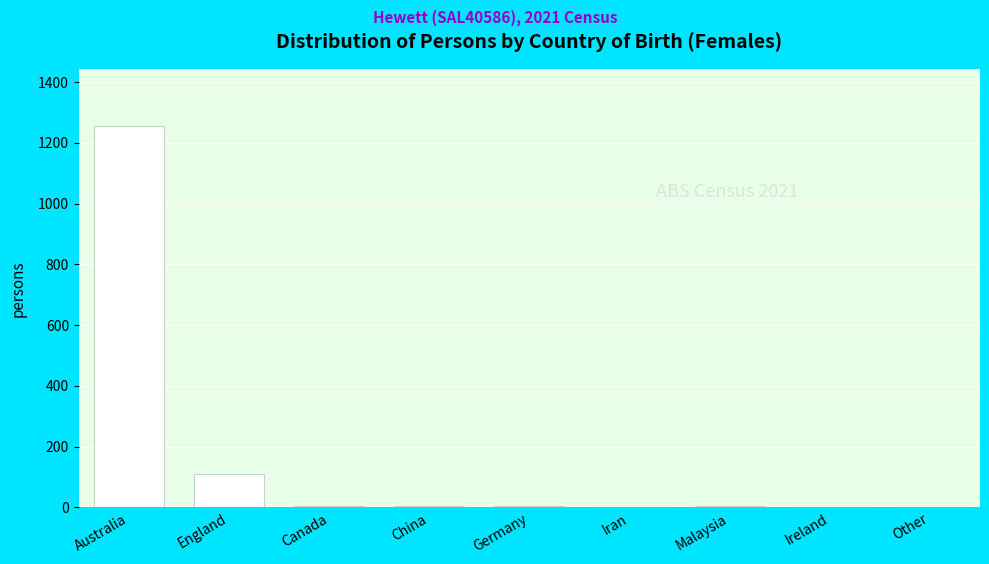

The value at Australia is 1255. True or false?

True